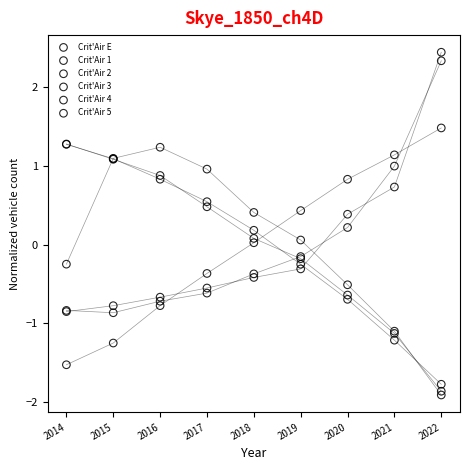

What are all the series names shown in the legend?

Crit'Air E, Crit'Air 1, Crit'Air 2, Crit'Air 3, Crit'Air 4, Crit'Air 5